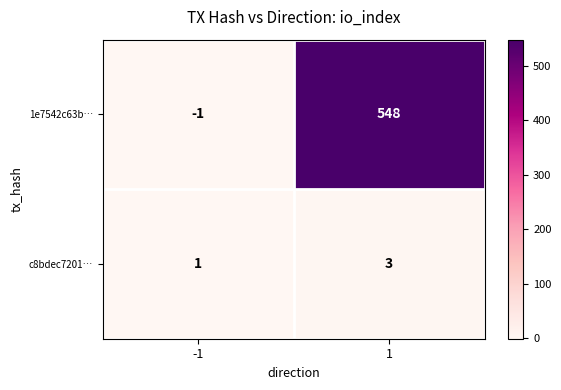

What is the smallest value displayed?

-1